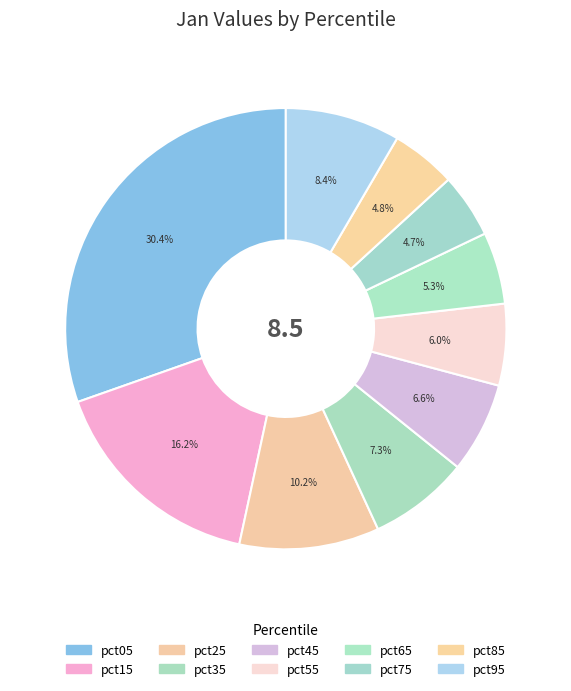

Combined, do pct25 and pct15 account for over 50%?

No